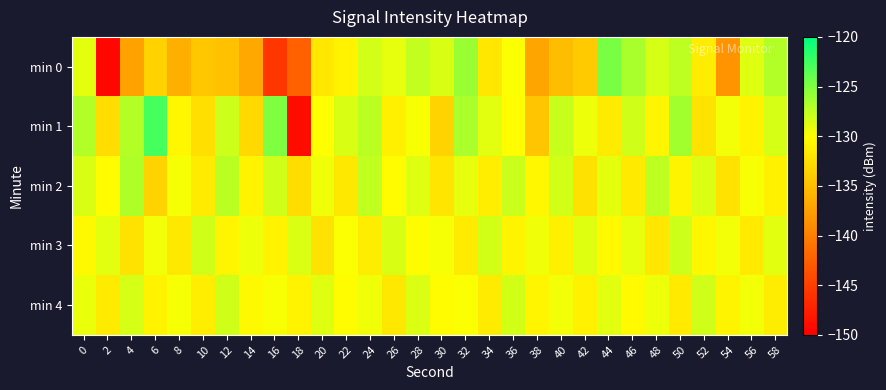

Reading left to right, list all the values displayed in this chart.

min 0: 0=-129.0	2=-149.4	4=-137.3	6=-133.6	8=-136.3	10=-134.4	12=-134.8	14=-136.9	16=-145.7	18=-142.3	20=-131.9	22=-131.0	24=-128.3	26=-129.1	28=-127.7	30=-128.5	32=-126.0	34=-131.9	36=-129.9	38=-137.1	40=-135.2	42=-134.1	44=-124.7	46=-126.7	48=-128.3	50=-127.4	52=-131.4	54=-138.3	56=-128.7	58=-126.9
min 1: 0=-126.9	2=-132.6	4=-127.1	6=-122.8	8=-130.6	10=-132.5	12=-128.0	14=-133.0	16=-125.0	18=-149.0	20=-130.0	22=-128.5	24=-127.3	26=-131.2	28=-129.8	30=-133.4	32=-126.7	34=-128.9	36=-130.1	38=-134.5	40=-127.8	42=-129.3	44=-131.6	46=-128.2	48=-130.7	50=-126.4	52=-132.1	54=-129.6	56=-131.0	58=-128.4
min 2: 0=-128.5	2=-130.2	4=-126.8	6=-133.4	8=-129.7	10=-131.5	12=-127.3	14=-130.9	16=-128.1	18=-132.6	20=-129.4	22=-131.8	24=-127.6	26=-130.3	28=-128.7	30=-132.0	32=-129.1	34=-131.3	36=-127.9	38=-130.6	40=-128.3	42=-132.4	44=-129.0	46=-131.7	48=-127.4	50=-130.8	52=-128.6	54=-132.2	56=-129.8	58=-131.1
min 3: 0=-130.5	2=-128.9	4=-132.3	6=-129.6	8=-131.8	10=-128.2	12=-130.7	14=-129.3	16=-131.0	18=-128.6	20=-132.1	22=-129.9	24=-131.4	26=-128.5	28=-130.2	30=-129.7	32=-131.6	34=-128.3	36=-130.8	38=-129.4	40=-131.2	42=-128.7	44=-130.4	46=-129.1	48=-131.9	50=-128.0	52=-130.6	54=-129.5	56=-131.7	58=-128.8
min 4: 0=-129.2	2=-131.6	4=-128.4	6=-130.9	8=-129.7	10=-131.3	12=-128.1	14=-130.5	16=-129.8	18=-131.0	20=-128.7	22=-130.2	24=-129.4	26=-131.8	28=-128.6	30=-130.3	32=-129.9	34=-131.5	36=-128.3	38=-130.7	40=-129.6	42=-131.1	44=-128.9	46=-130.4	48=-129.3	50=-131.7	52=-128.2	54=-130.8	56=-129.5	58=-131.4